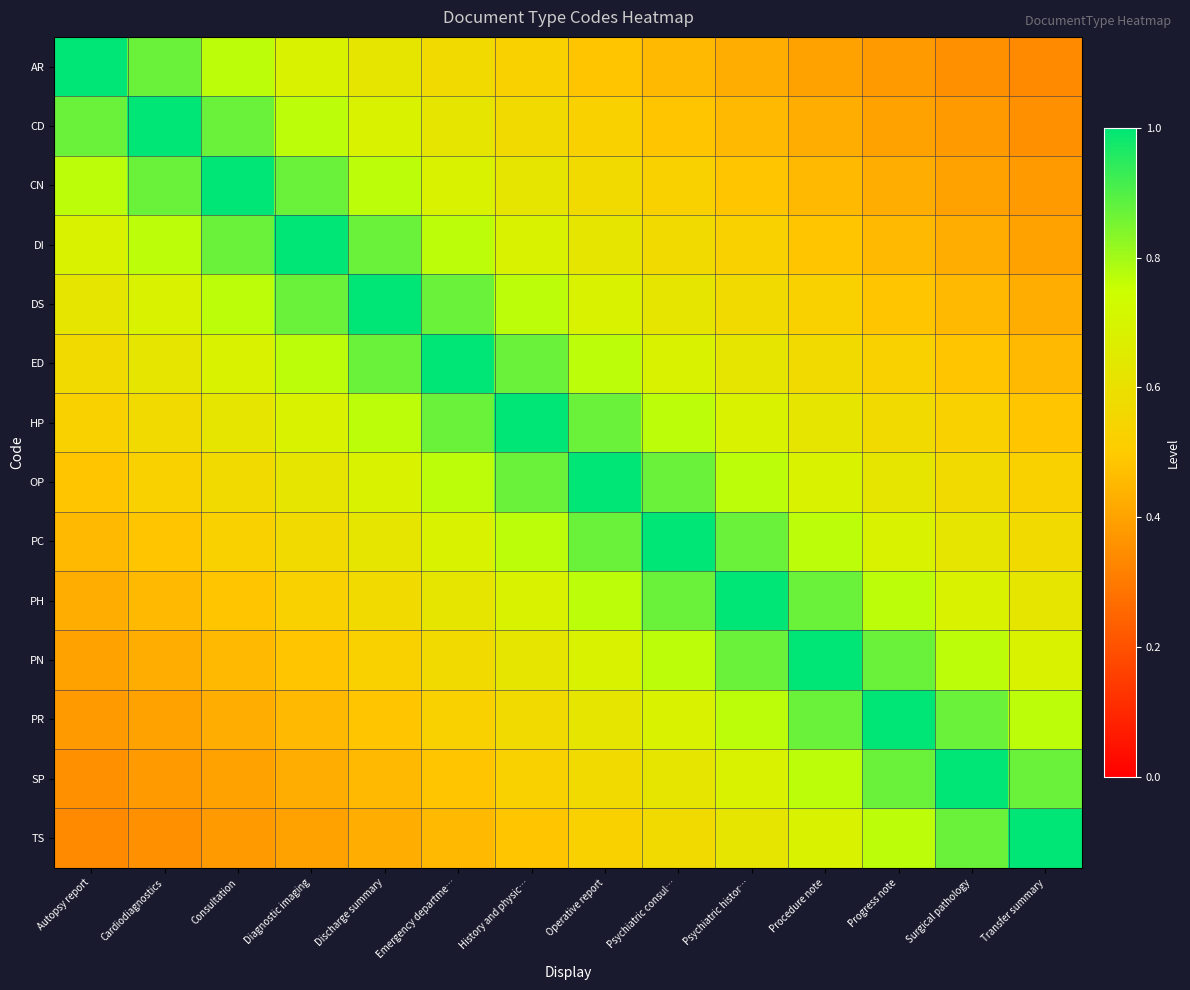

How many distinct data groups are displayed?

14